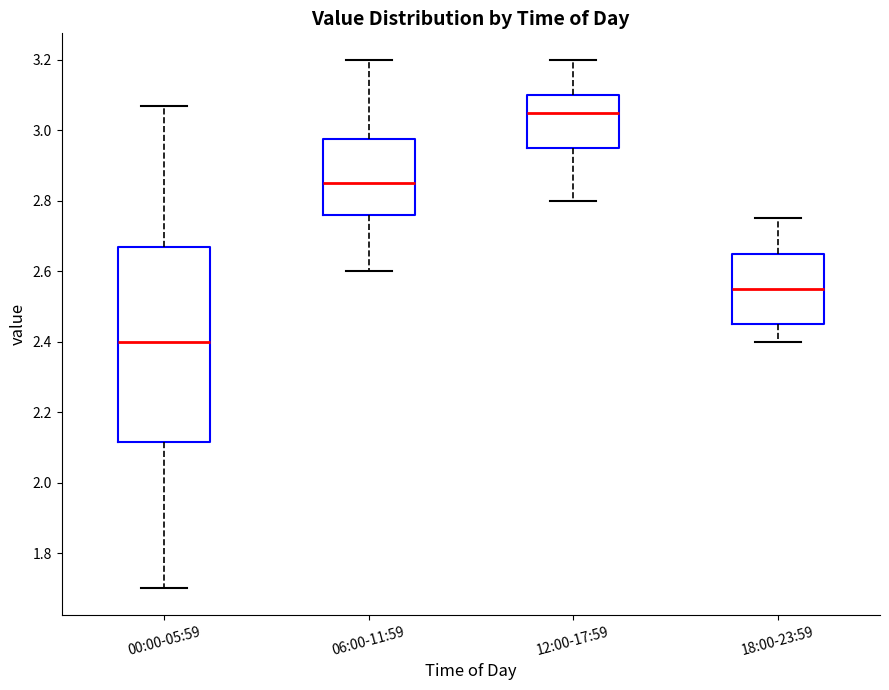

Which box's median line is the lowest?

00:00-05:59